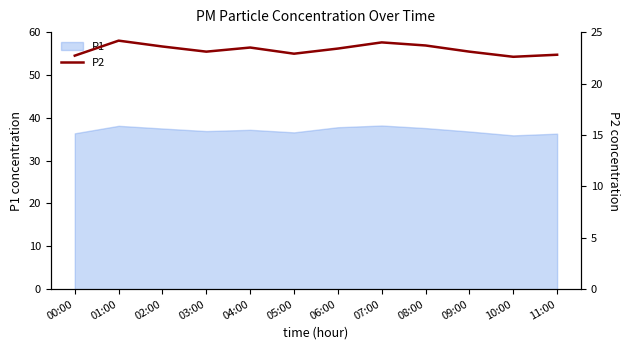

Count the number of values greater than 23.

8